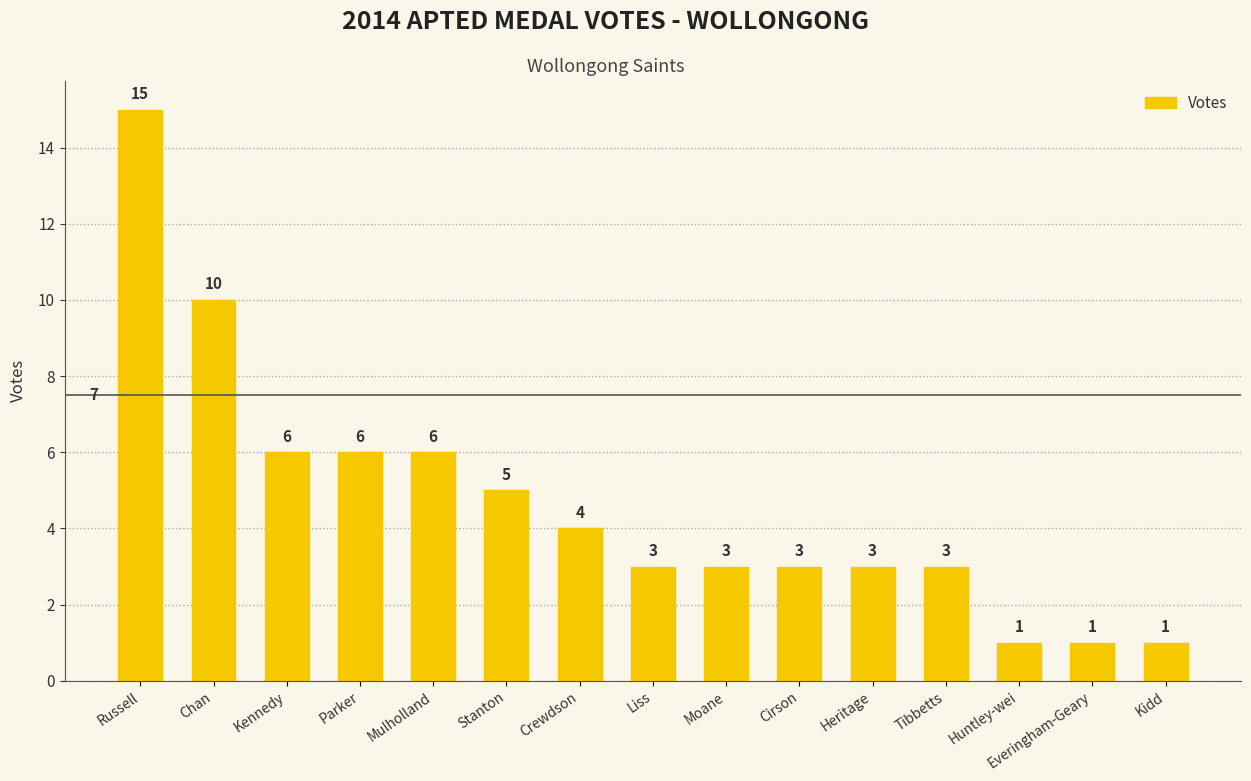

Reading right to left, extract all data points from this chart.

1	1	1	3	3	3	3	3	4	5	6	6	6	10	15